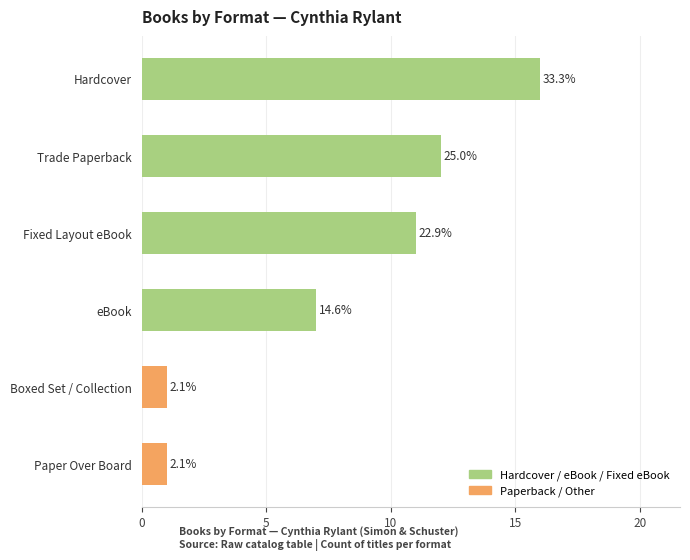

Which has a higher value, Fixed Layout eBook or Hardcover?

Hardcover